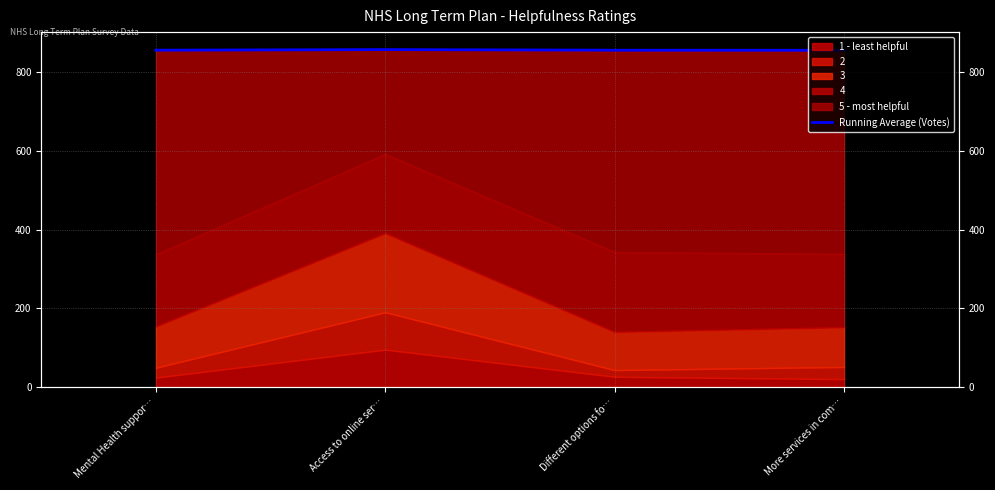

How many values are between 856 and 857?

2